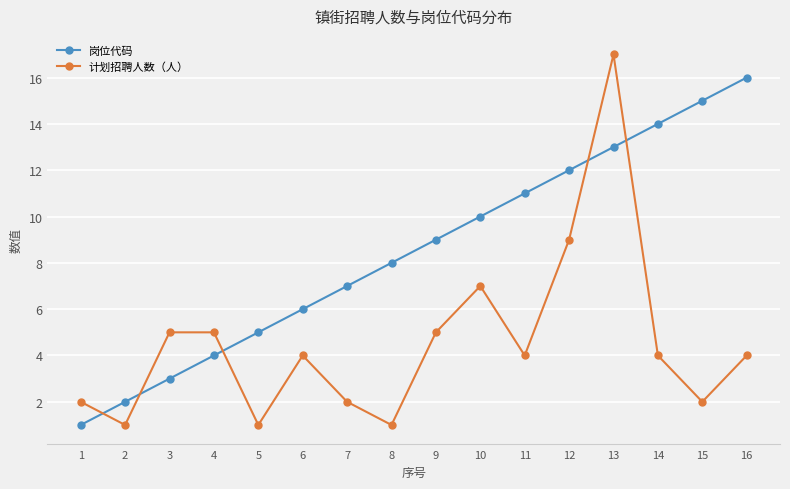

True or false: 计划招聘人数（人） has more than 0 interior local peaks.

True